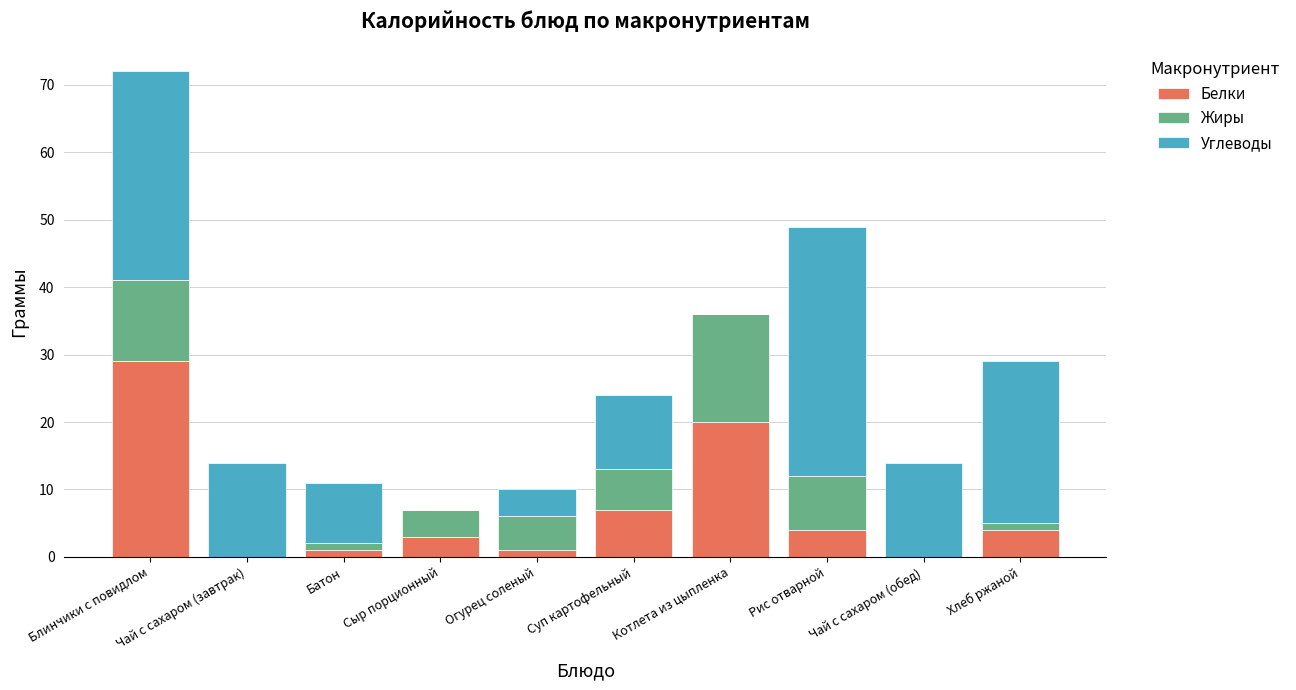

What is the highest value of the Белки series?

29.0